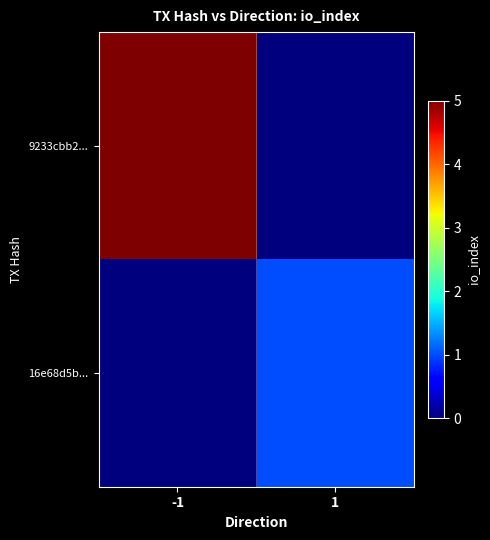

At which category is the sum across all series the highest?

-1